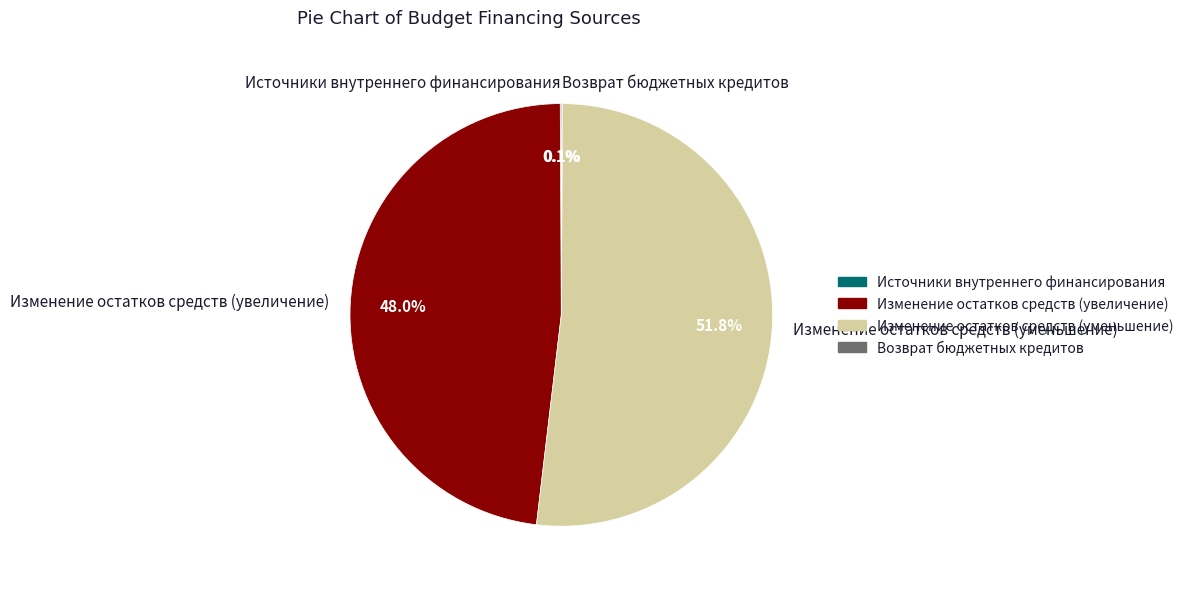

What is the largest slice in the pie chart?

Изменение остатков средств (уменьшение)